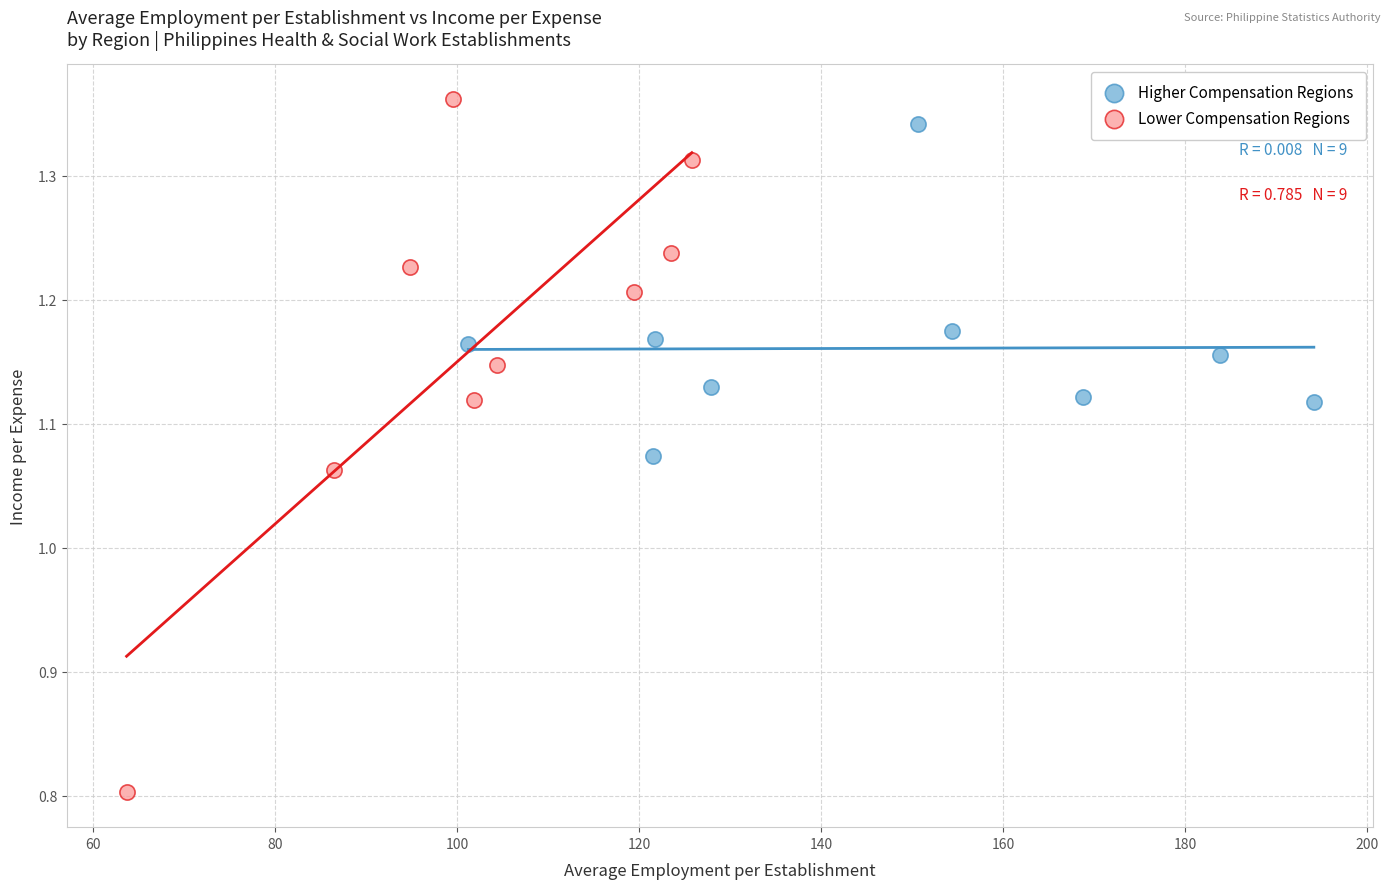

Which series has the largest Y range (max minus min)?

Lower Compensation Regions